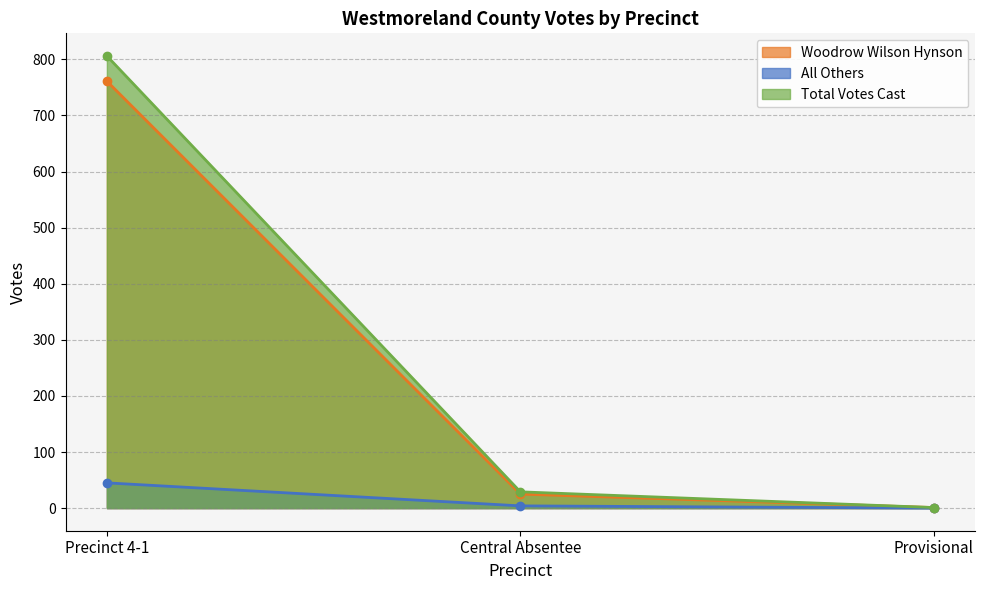

How many data points in Total Votes Cast are above 29?

1